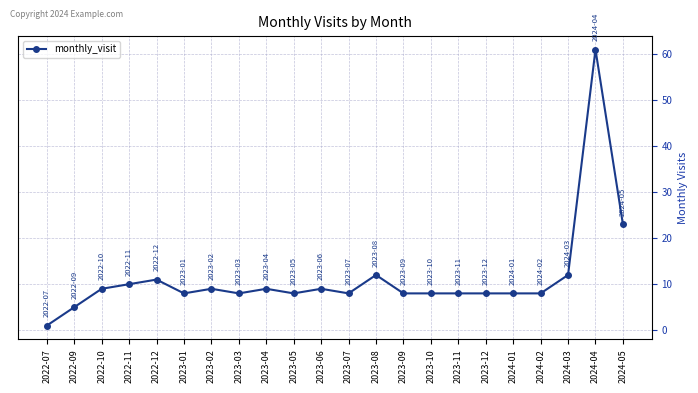

Between 2024-03 and 2022-07, which is larger?

2024-03